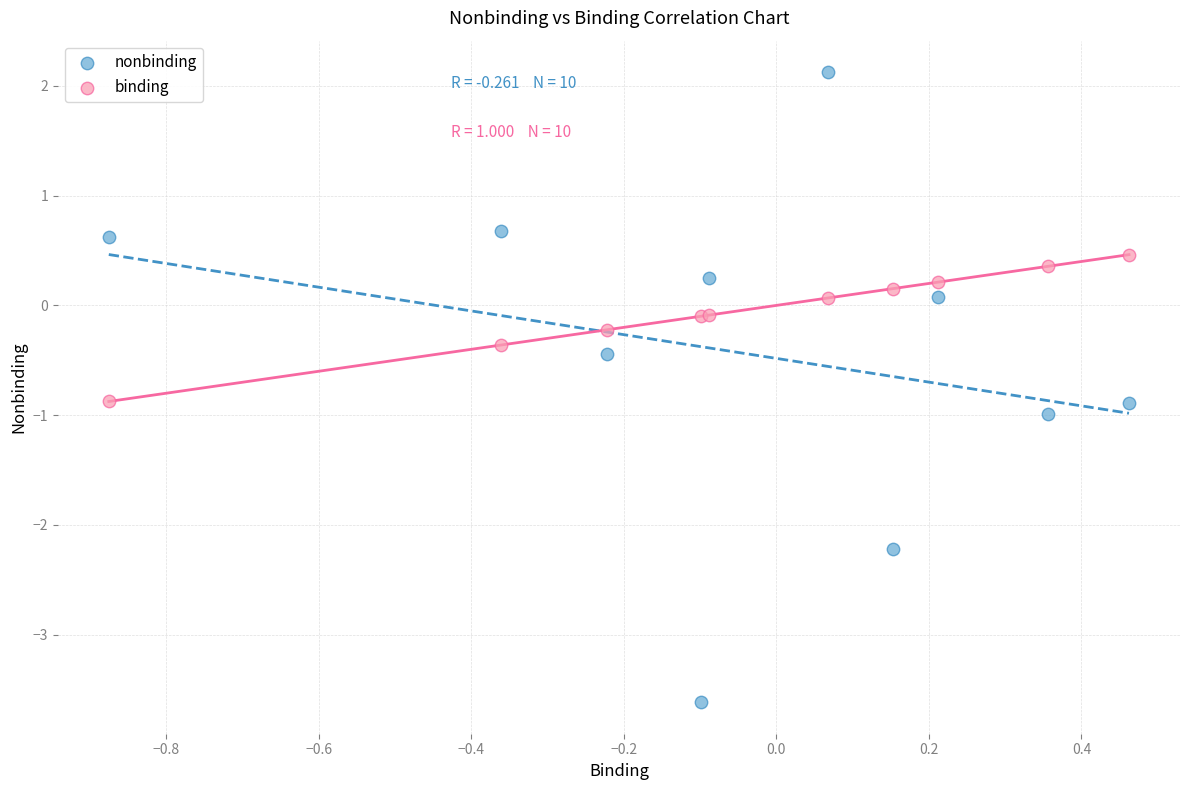

Which series reaches the maximum Y coordinate?

nonbinding